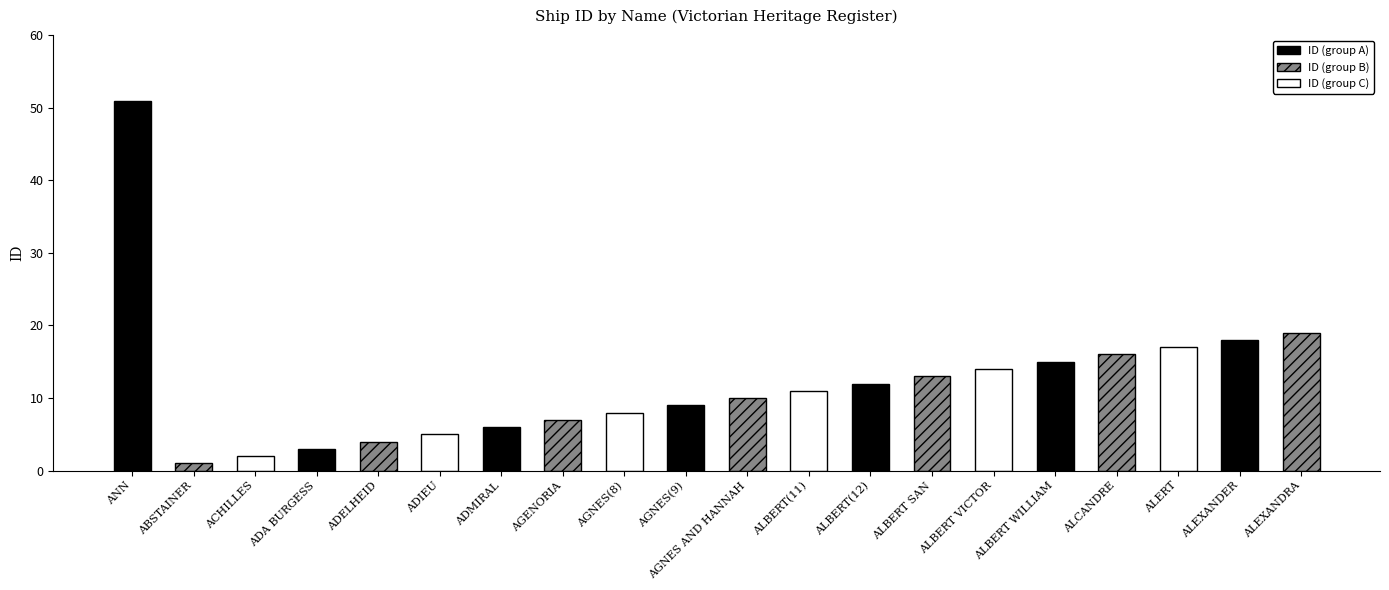

What is the approximate value at ADIEU, to the nearest 5?

5